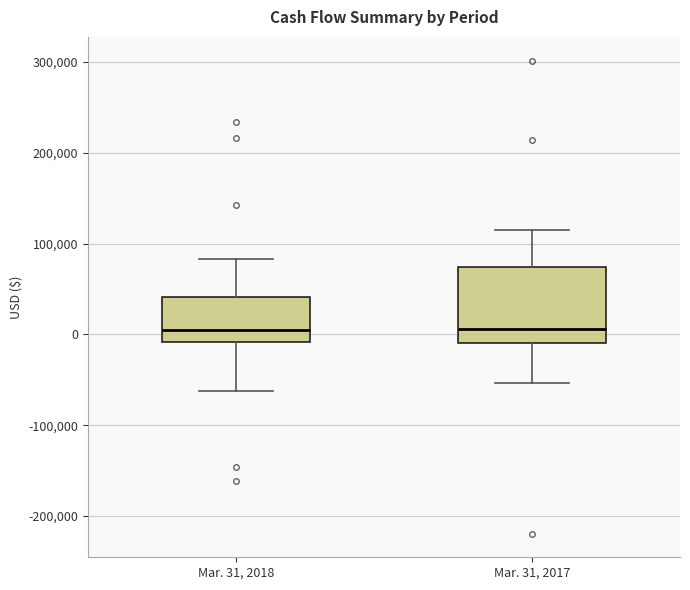

Where does the lower whisker of the box for Mar. 31, 2017 end on the y-axis? The values are not printed on the chart, so give them approximately, as read against the axis.

-50000